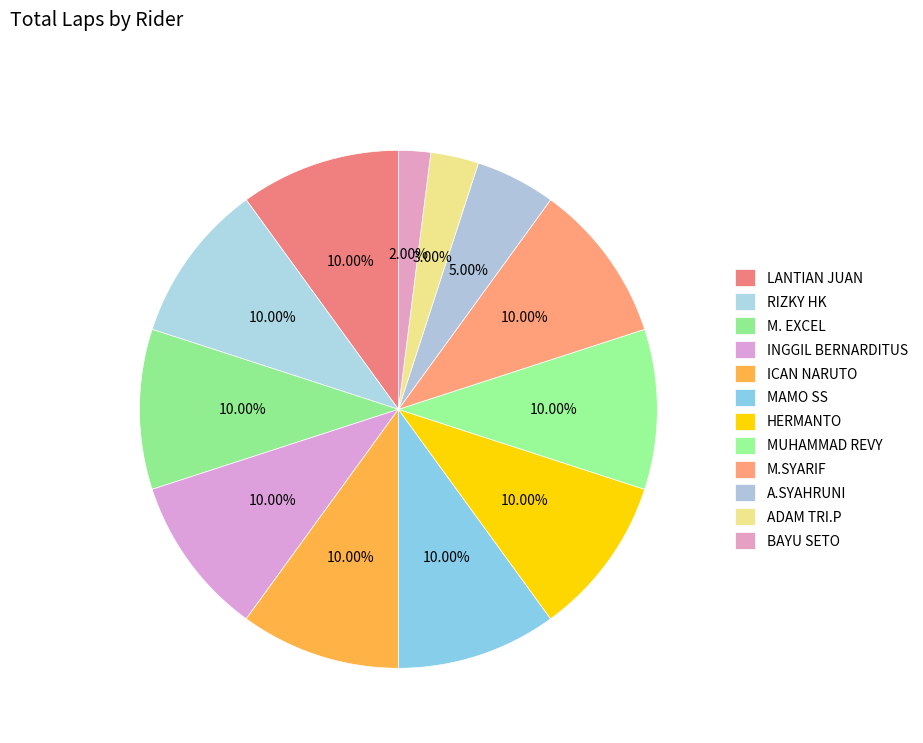

To the nearest percent, what percentage of the pie is LANTIAN JUAN?

10%